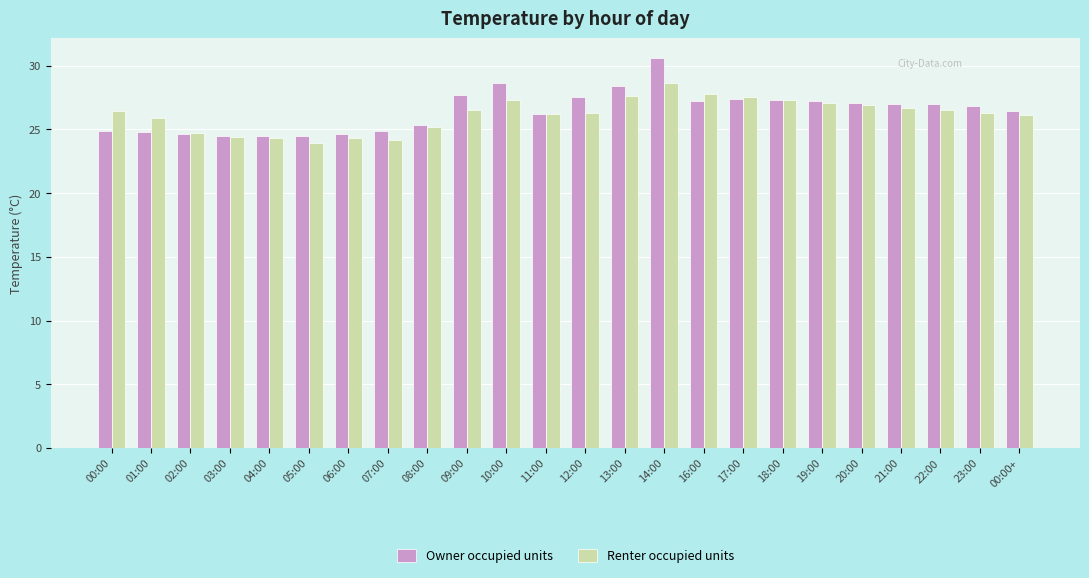

What is the difference between the second highest and second lowest values in the Renter occupied units series?

3.6